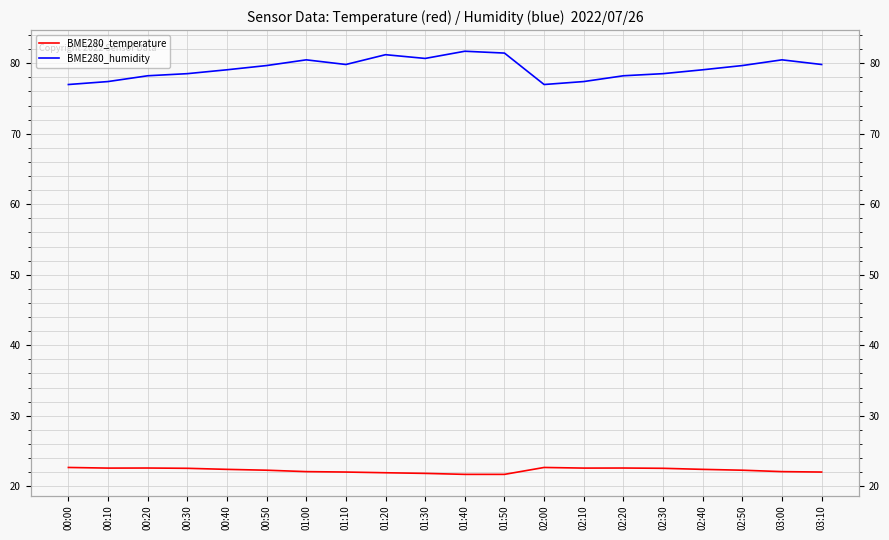

At how many categories does at least one series exceed 56?

20